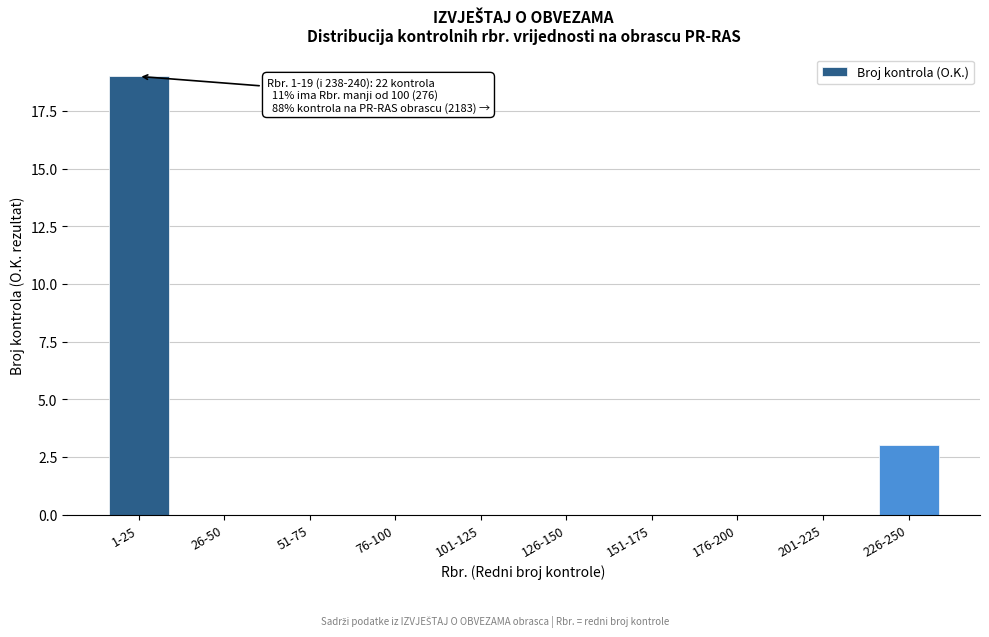

Reading left to right, what are all the values shown in this chart?

1-25=19	26-50=0	51-75=0	76-100=0	101-125=0	126-150=0	151-175=0	176-200=0	201-225=0	226-250=3